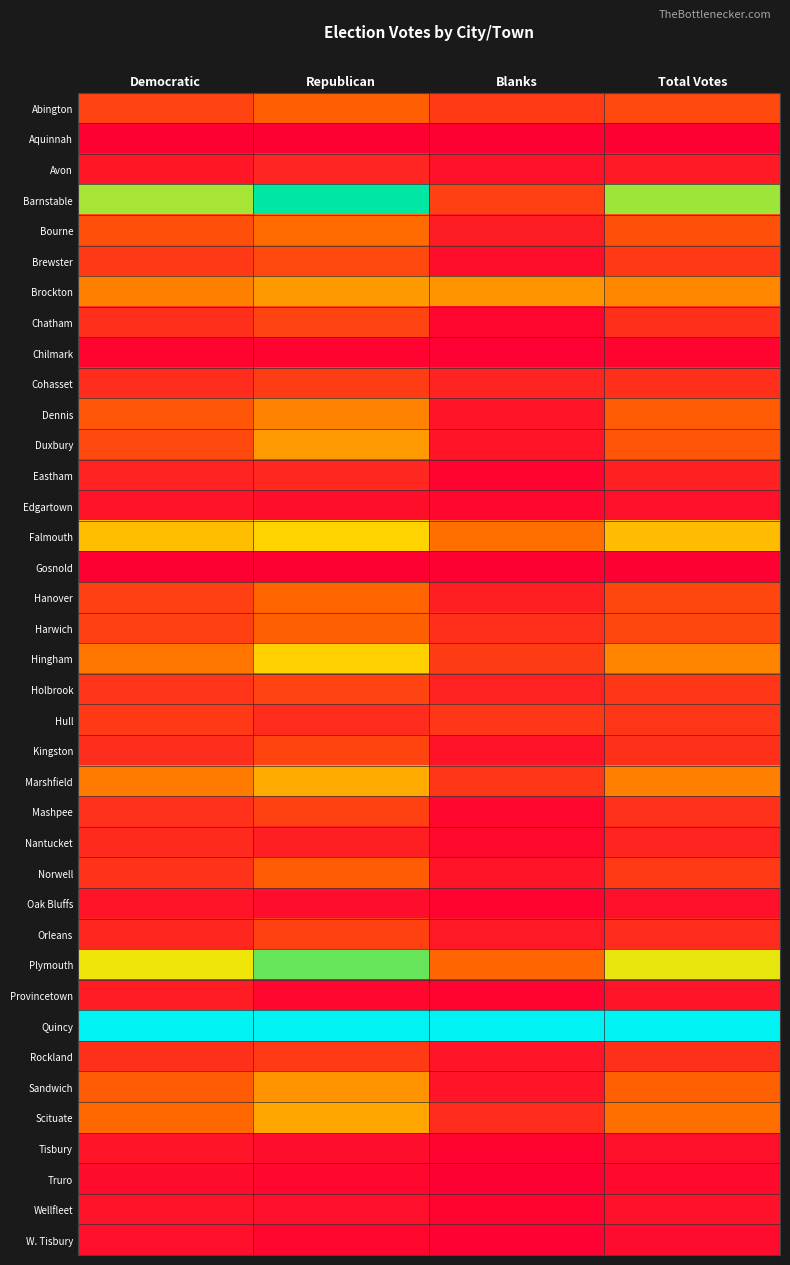

Which has a higher value, Democratic or Republican?

Republican